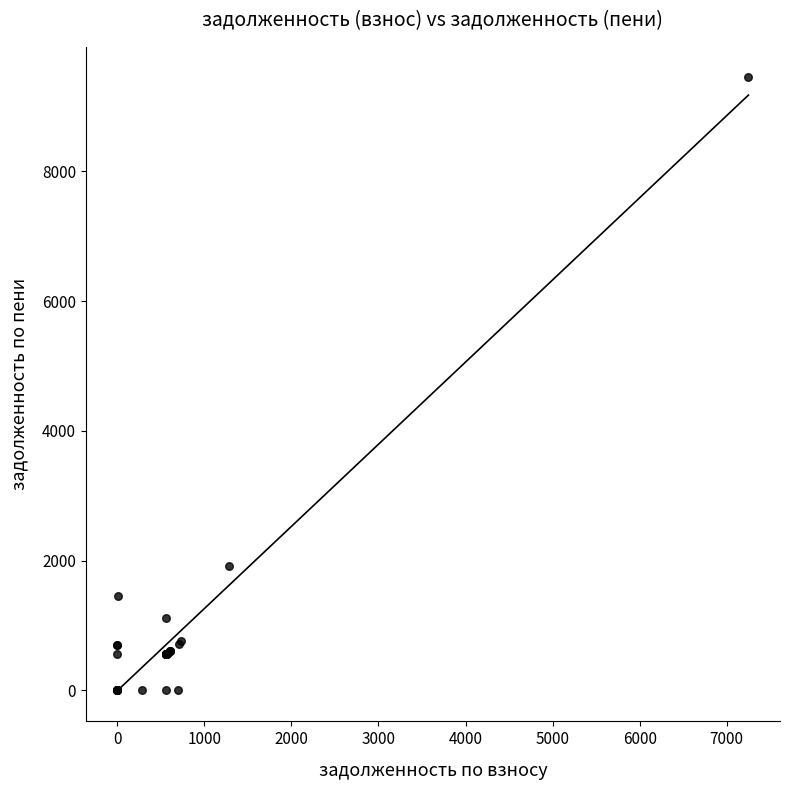

What Y value in the scatter plot is closest to 4723?

1923.5